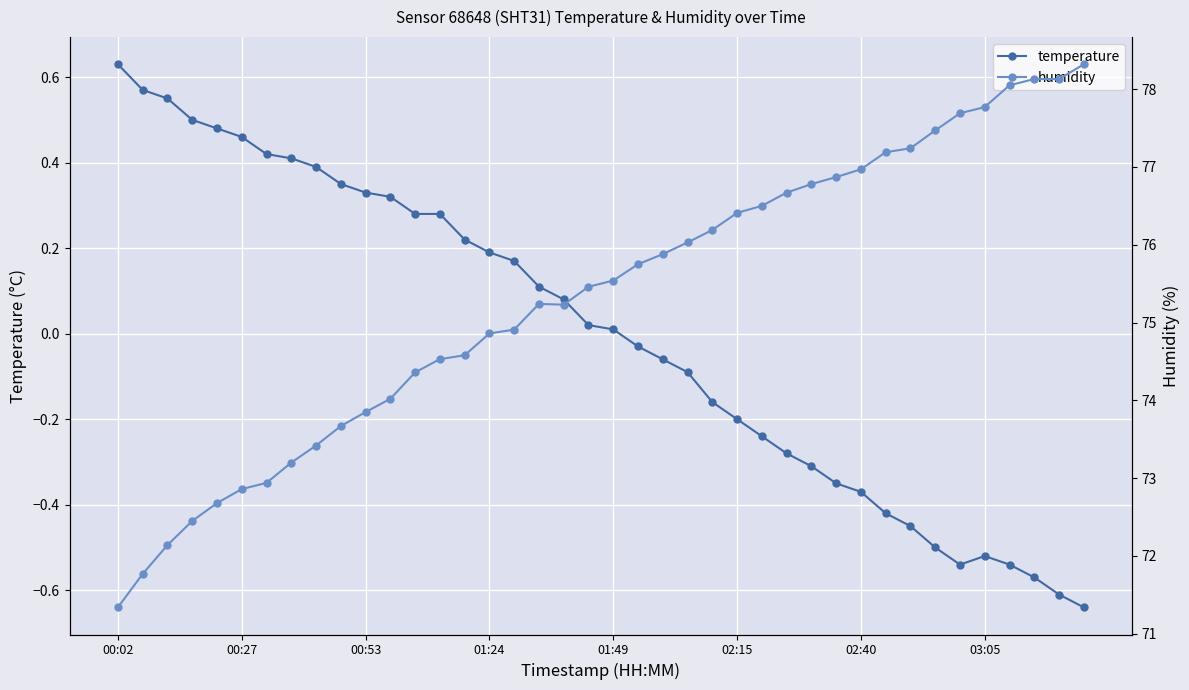

What is the value of the humidity point at the 18th from the left?

75.2